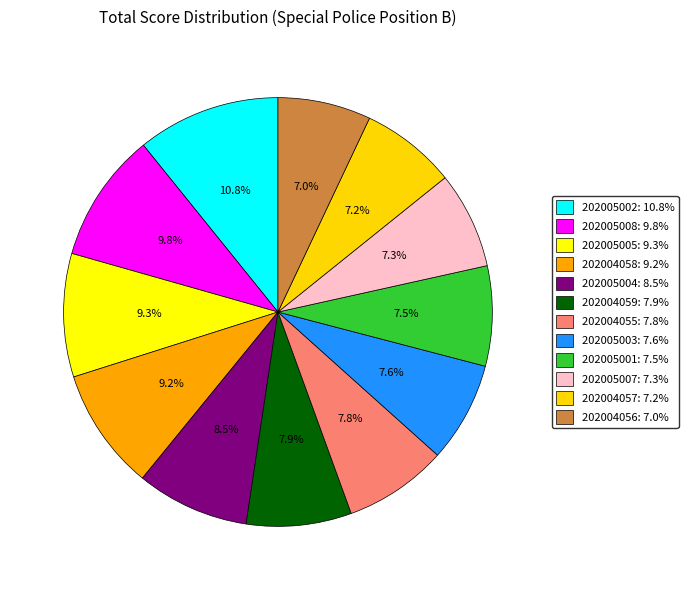

How many slices are in this pie chart?

12